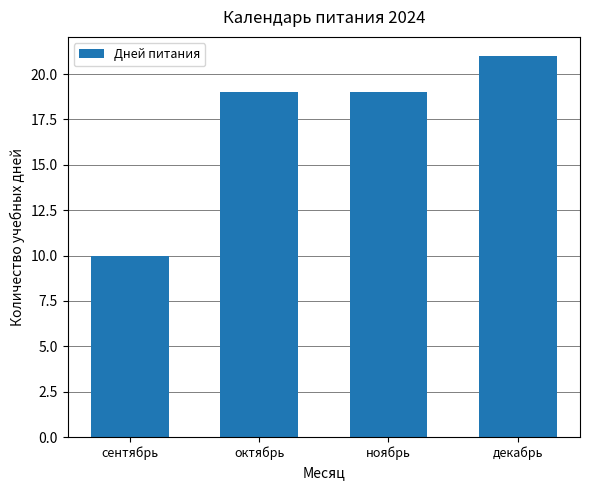

What value does the data have at октябрь, to the nearest 5?

20